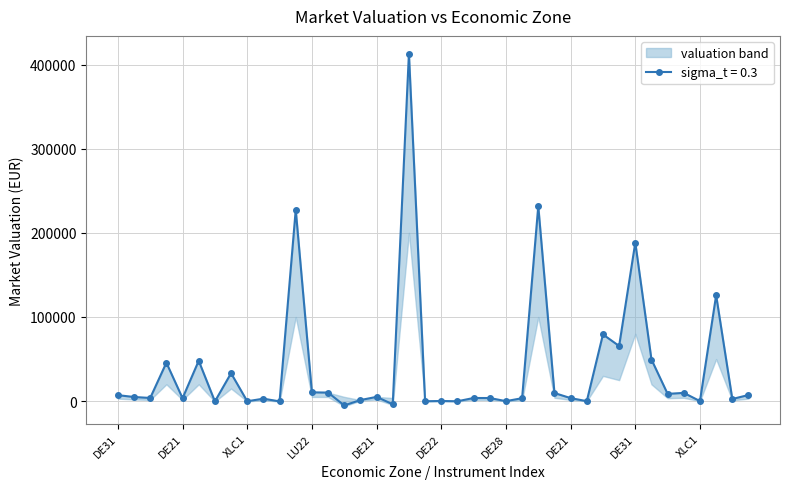

How many values in the sigma_t = 0.3 series exceed 4936?

20